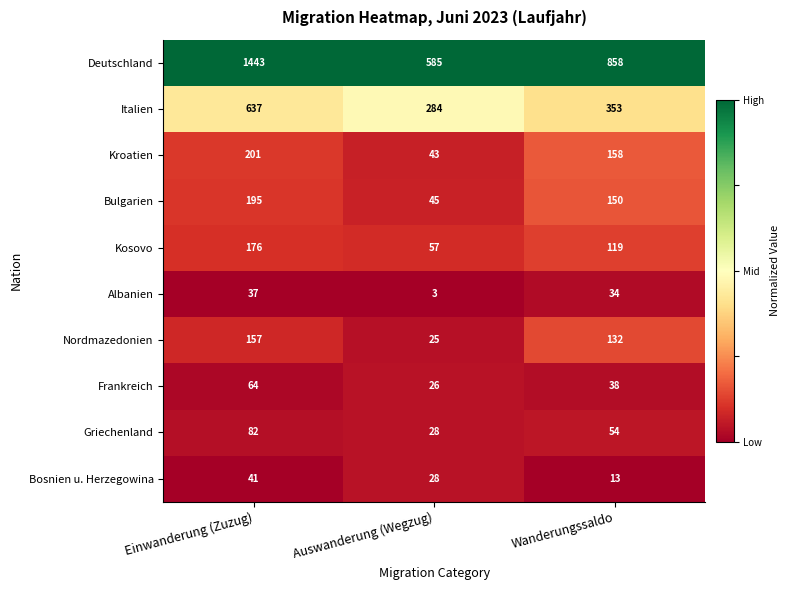

Count the number of data series in this chart.

10